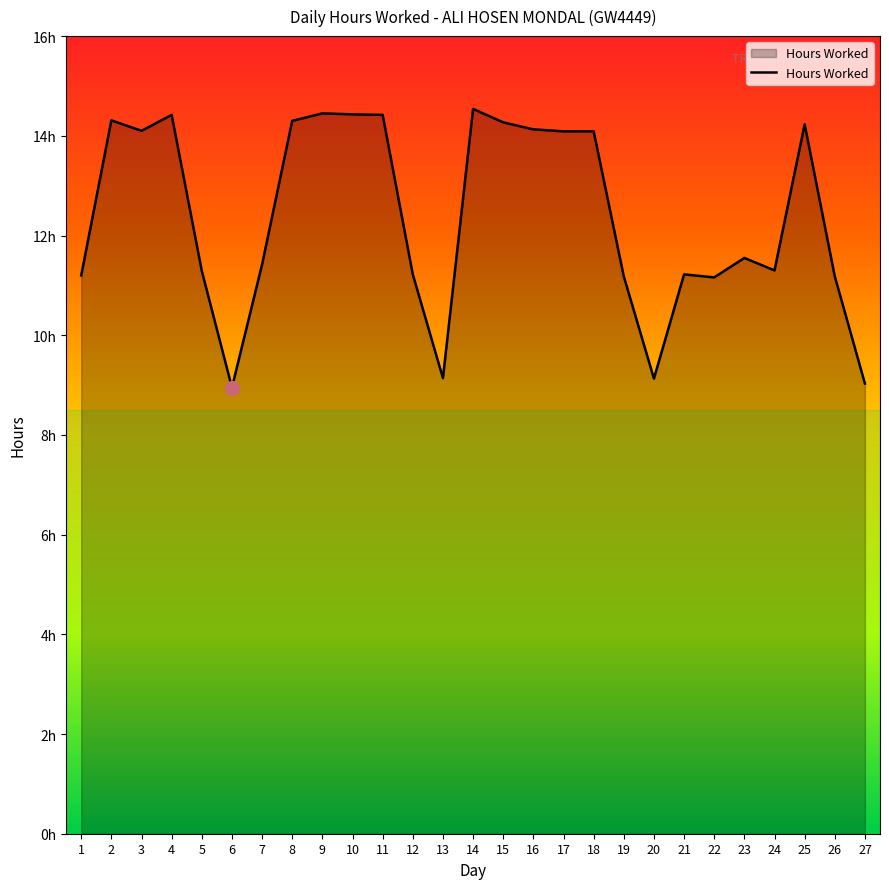

Does the chart display data point markers on the line(s)?

No